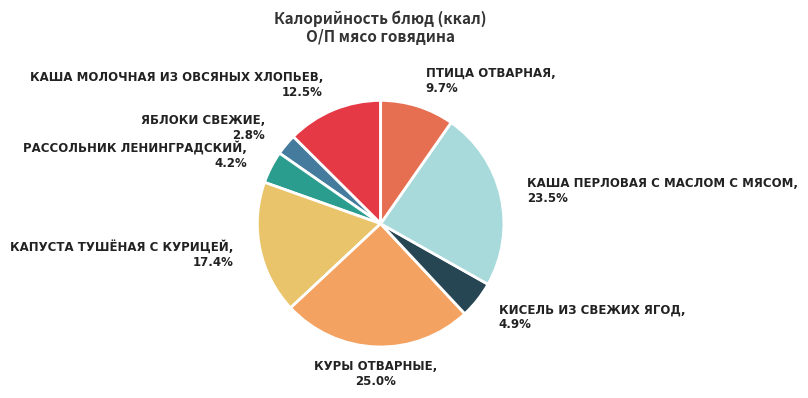

What percentage do РАССОЛЬНИК ЛЕНИНГРАДСКИЙ and ПТИЦА ОТВАРНАЯ together represent?

13.9%